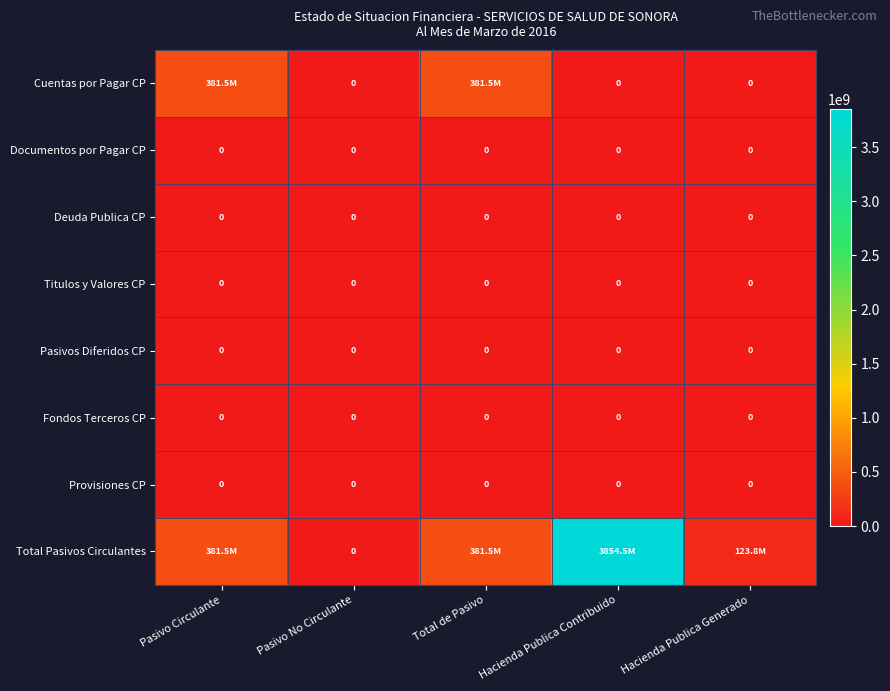

List the series in order of their peak value, highest first.

Total Pasivos Circulantes, Cuentas por Pagar CP, Documentos por Pagar CP, Deuda Publica CP, Titulos y Valores CP, Pasivos Diferidos CP, Fondos Terceros CP, Provisiones CP